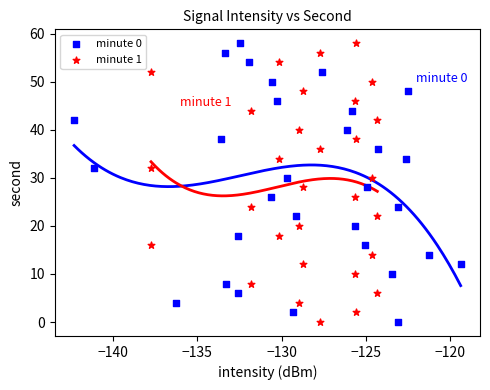

What are all the series names shown in the legend?

minute 0, minute 1